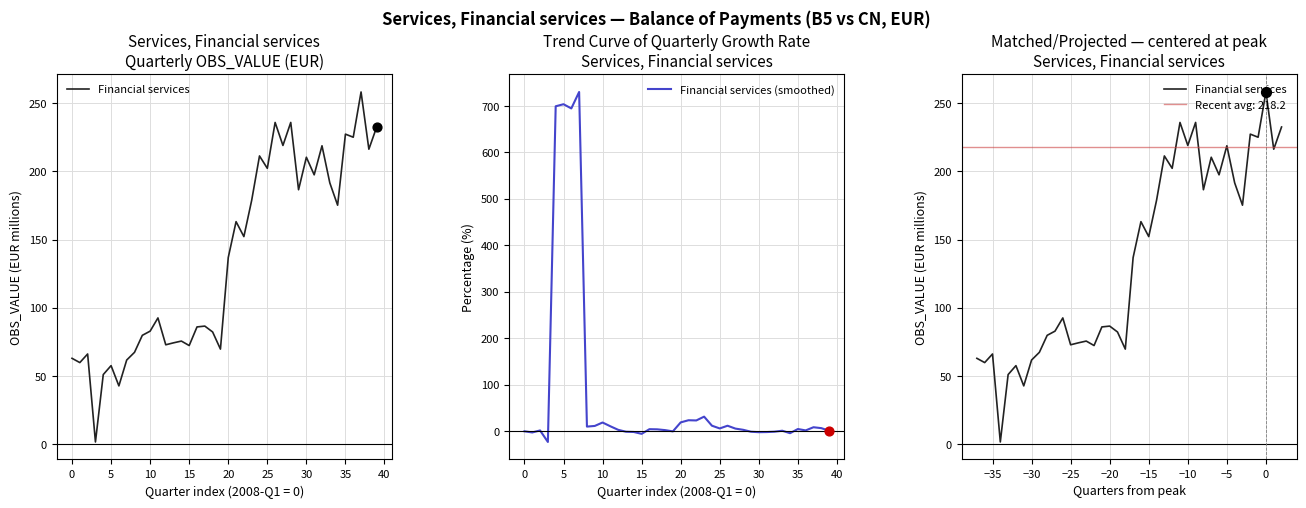

What is the minimum value for Financial services (smoothed)?

-23.0